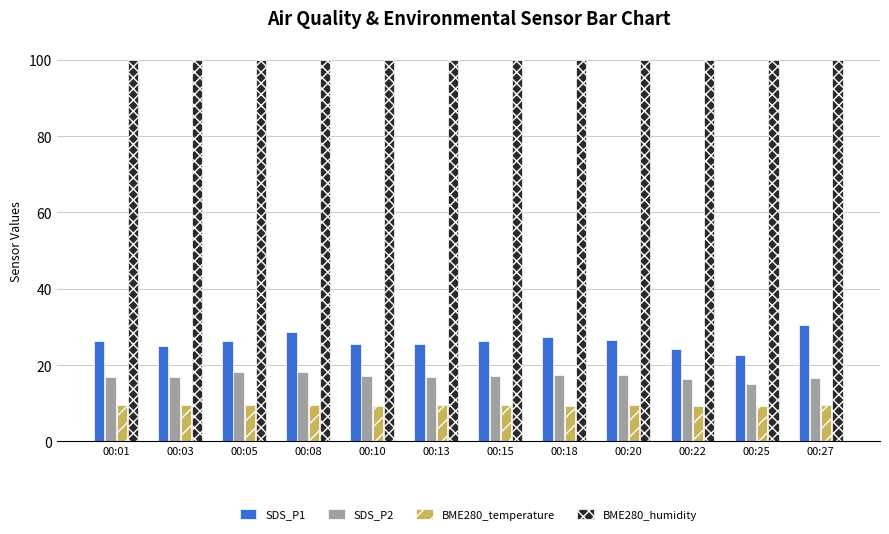

Is it true that SDS_P2 equals 23.5 at 00:15?

False